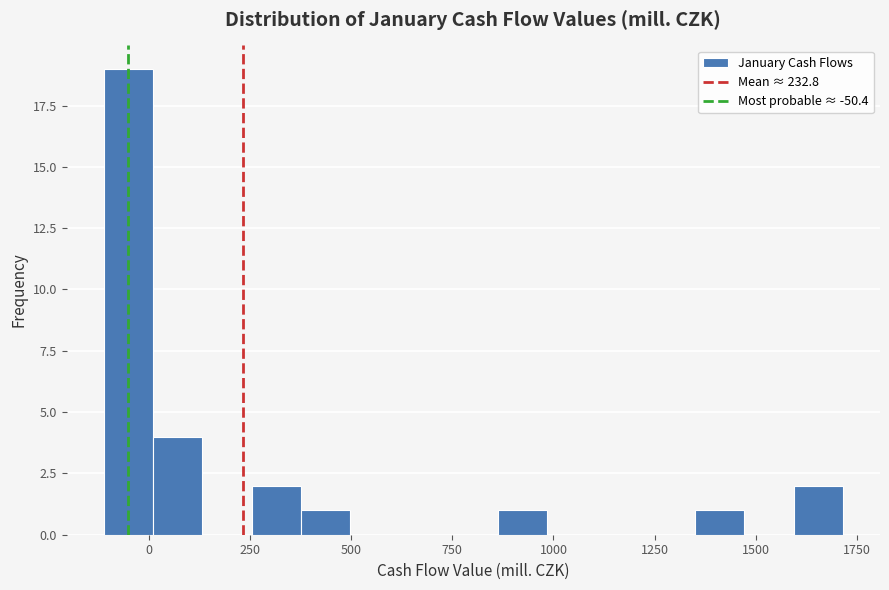

Read against the x-axis, roughly where is the centre of the tallest bar?

-50